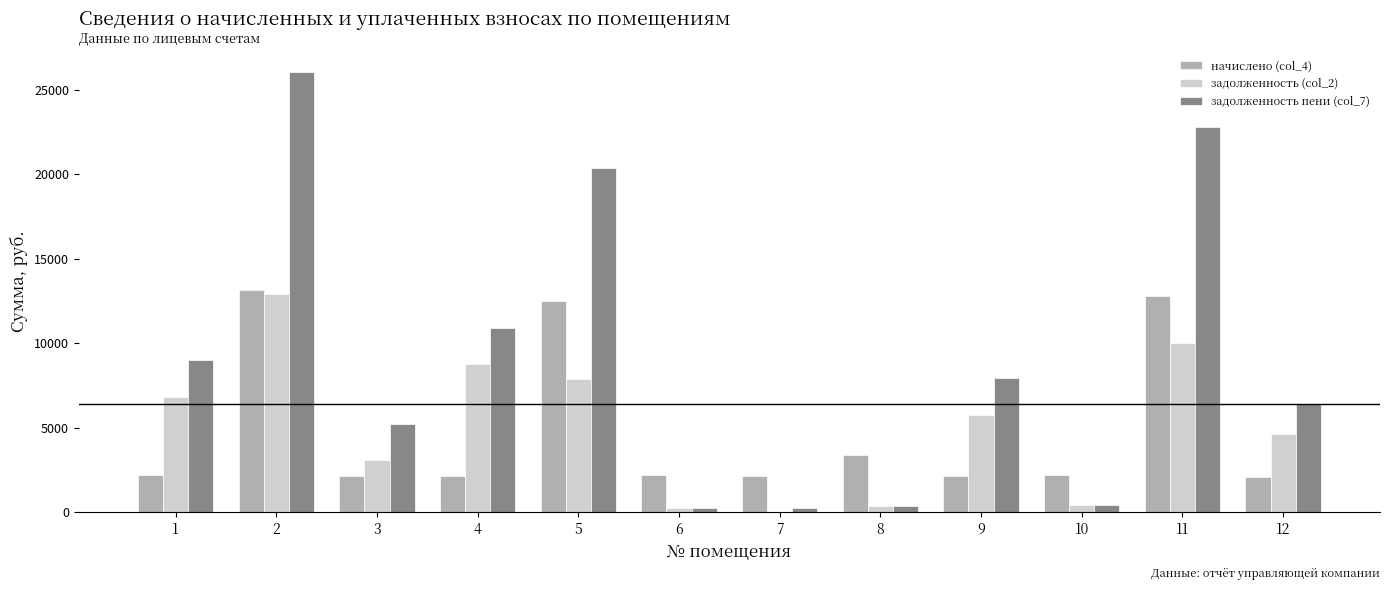

Between 4 and 12, which series saw the biggest shift?

задолженность пени (col_7)